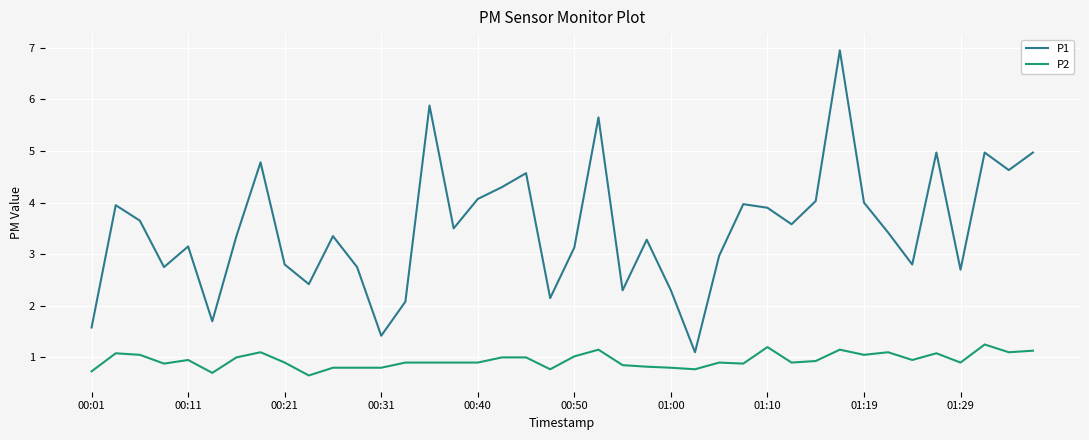

True or false: P1 and P2 cross at least once.

False